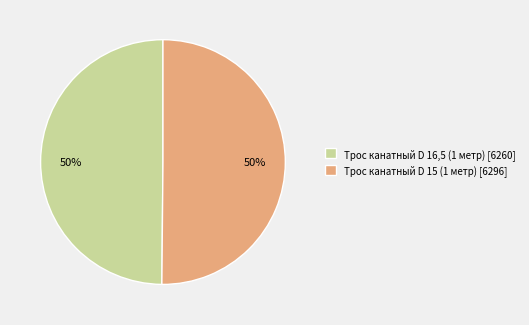

Count the number of slices in the pie.

2